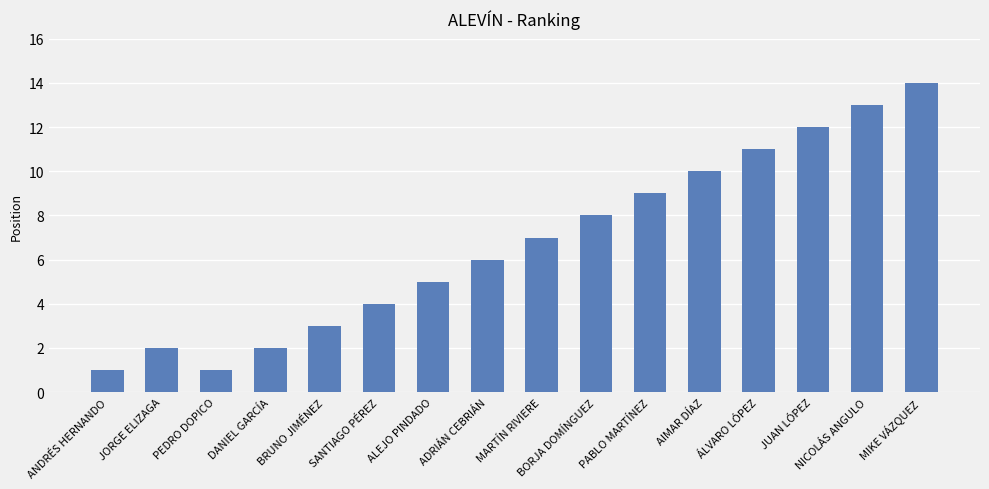

What is the difference between the values at BRUNO JIMÉNEZ and ÁLVARO LÓPEZ?

8